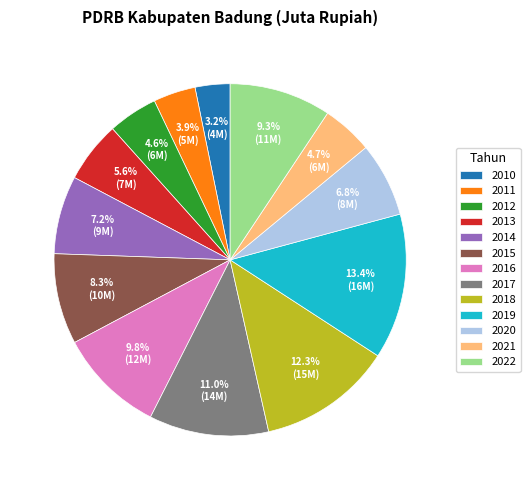

How many segments does this pie chart have?

13